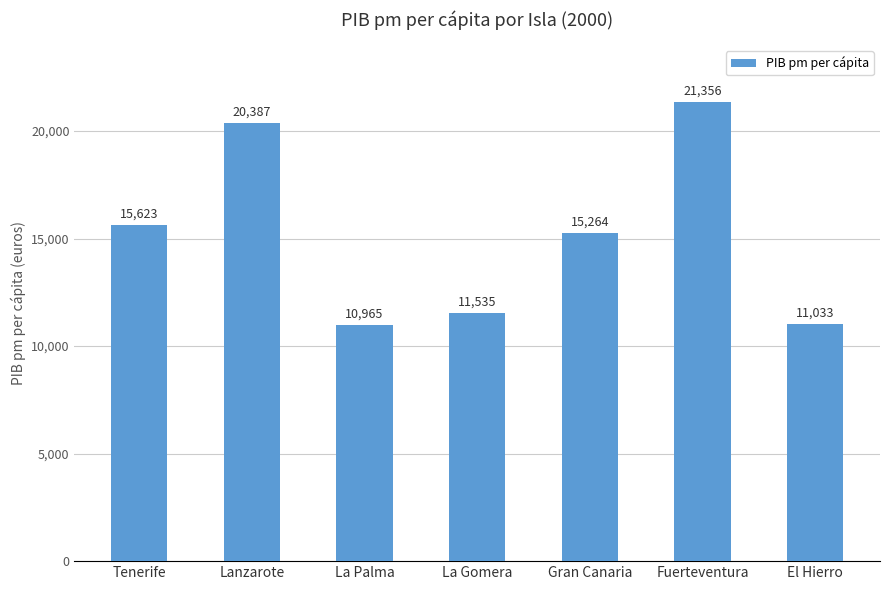

List the labels in order of value, largest first.

Fuerteventura, Lanzarote, Tenerife, Gran Canaria, La Gomera, El Hierro, La Palma